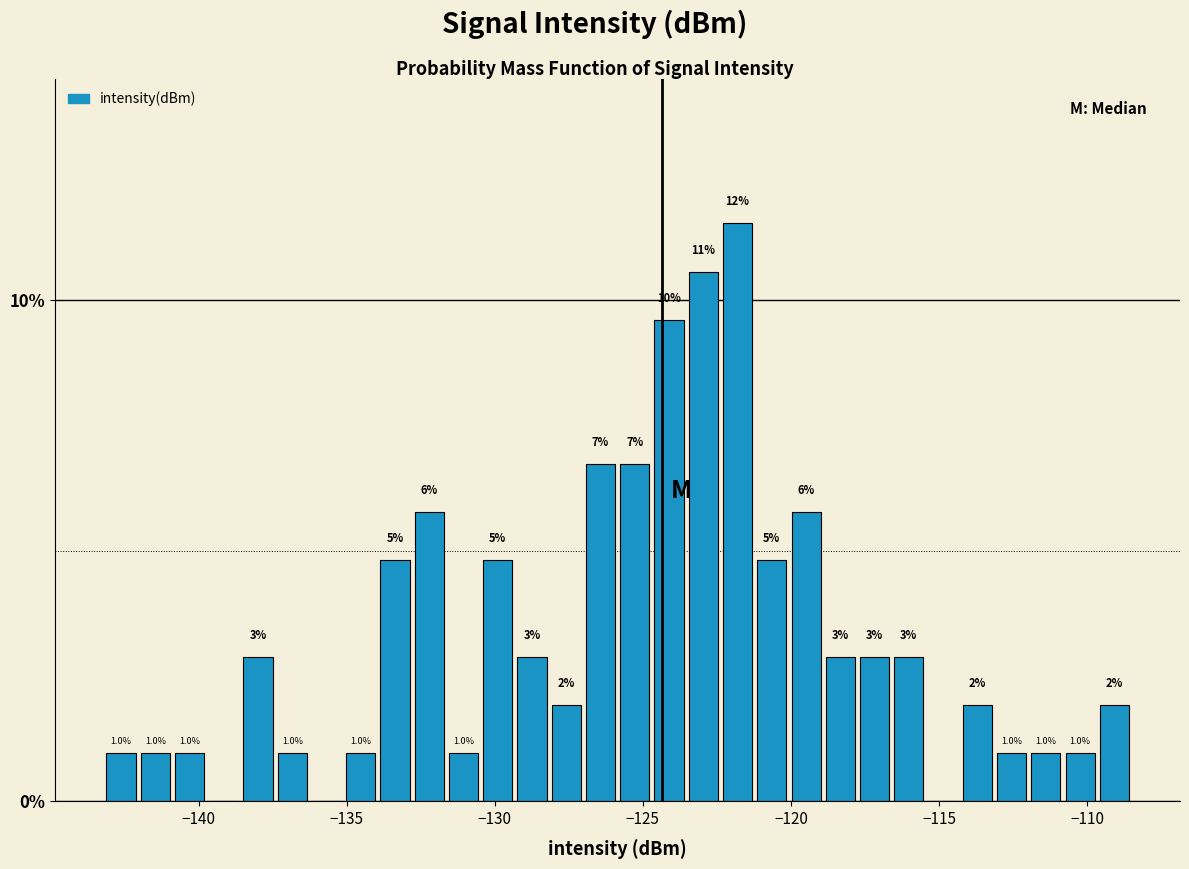

Around what value on the x-axis is the tallest bar? Give the approximate position of its centre, as read against the axis.

-122.0